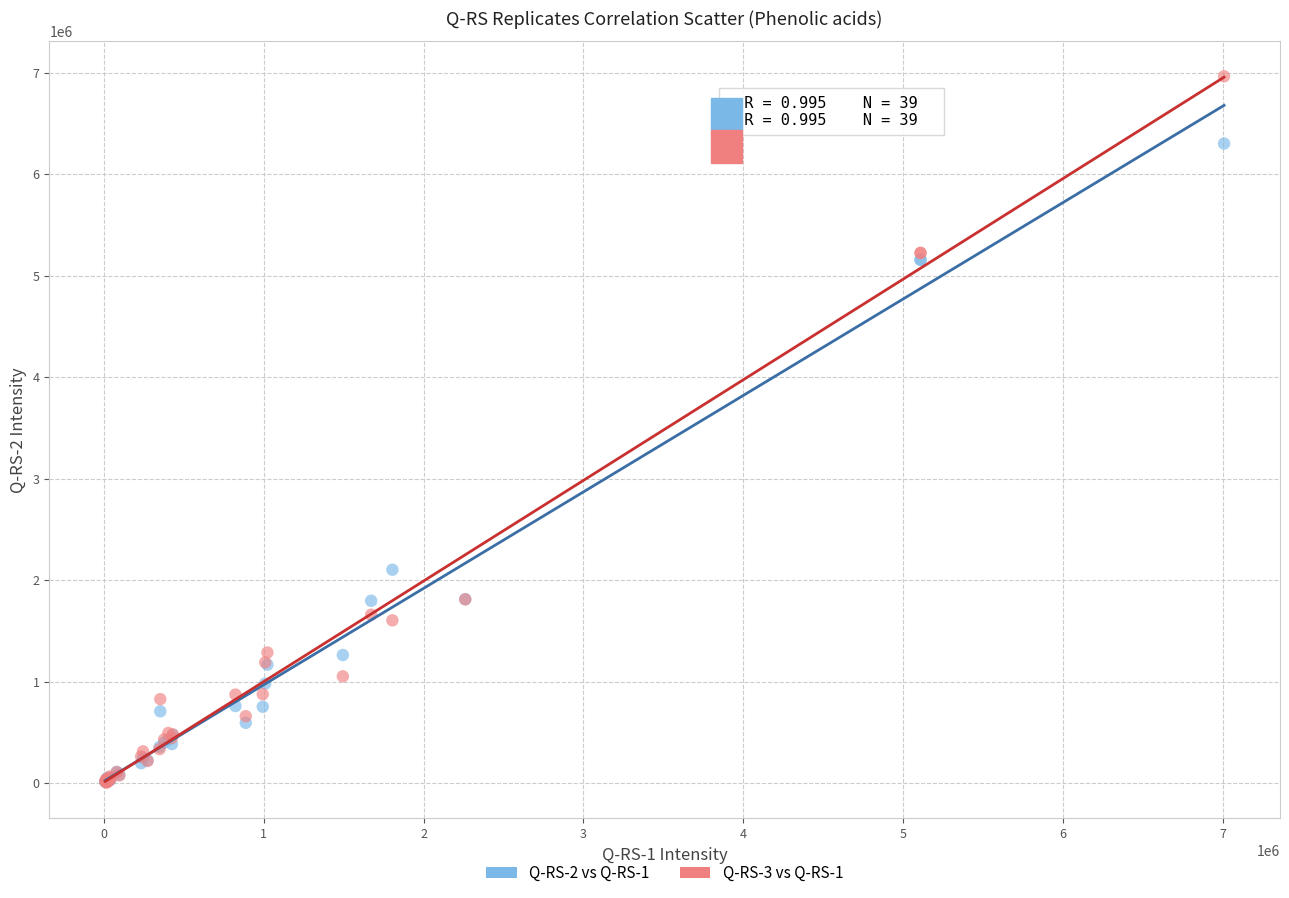

Across all series, what Y value is closest to 3483687?

2101679.7